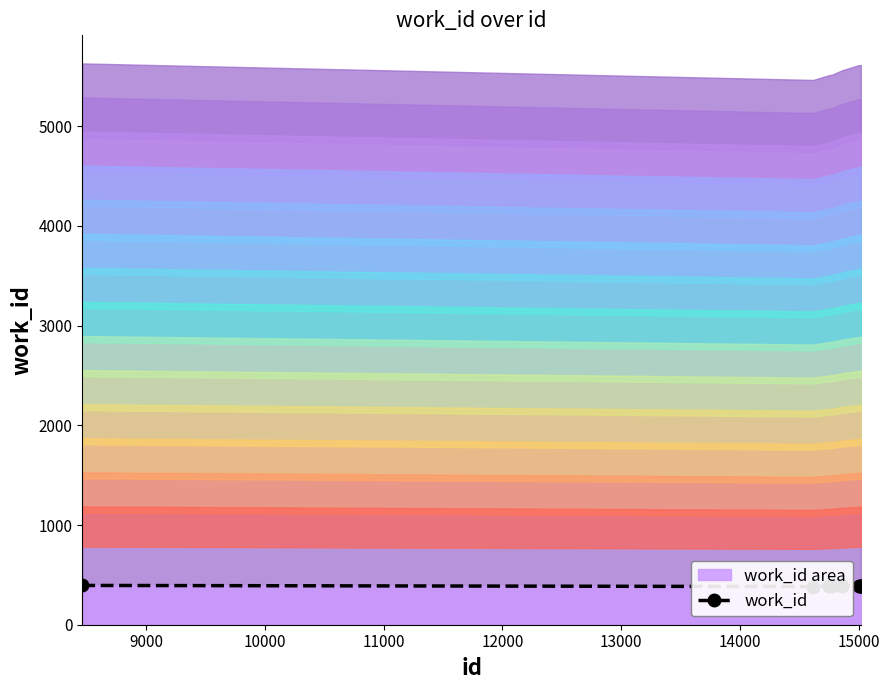

What is the greatest value displayed?

394.2